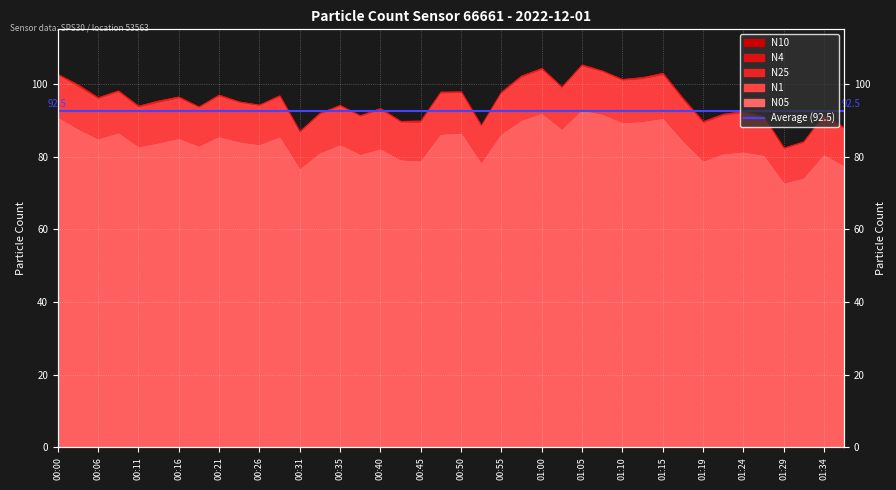

At how many categories does at least one series exceed 88?

36